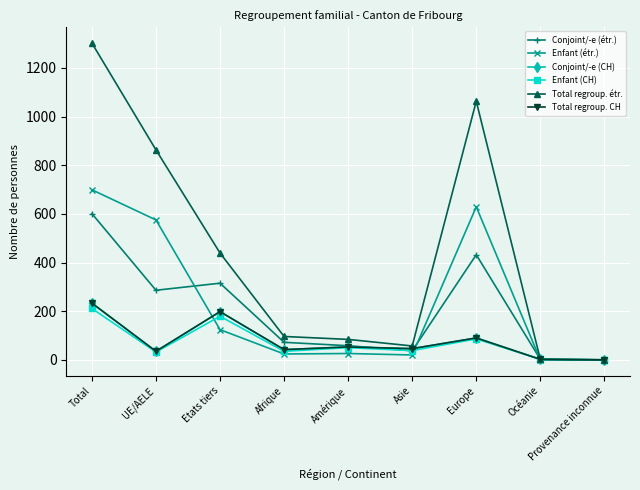

Does the chart have visible grid lines?

Yes